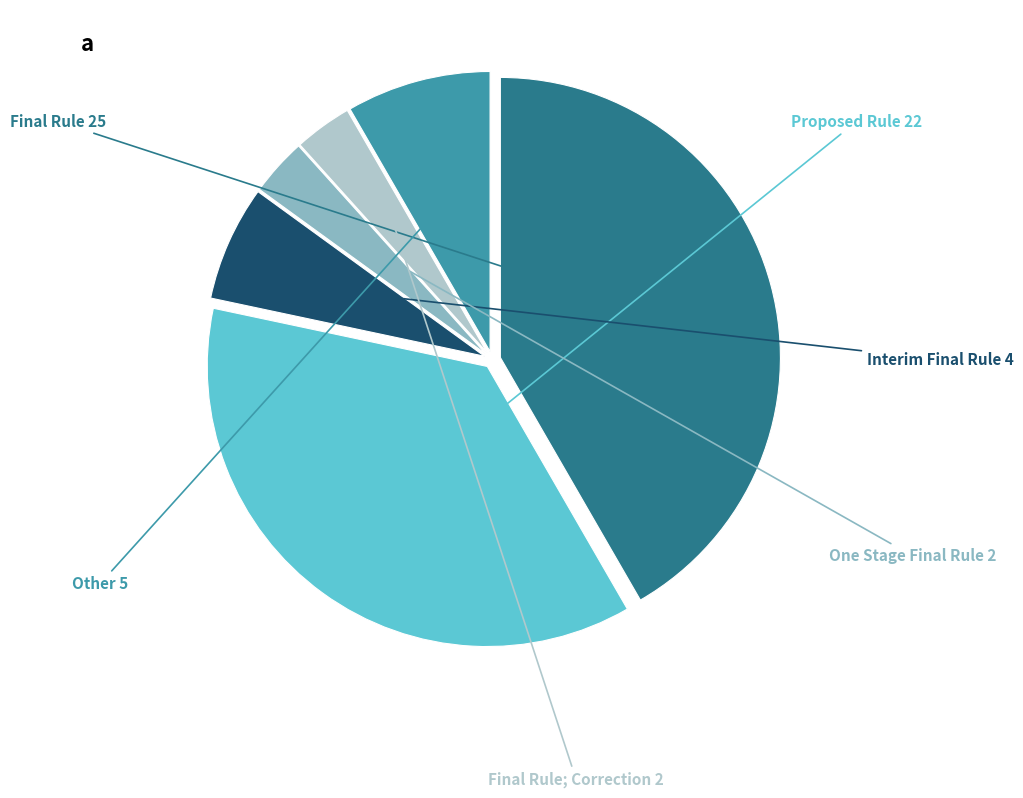

Is there a majority slice in this chart?

No